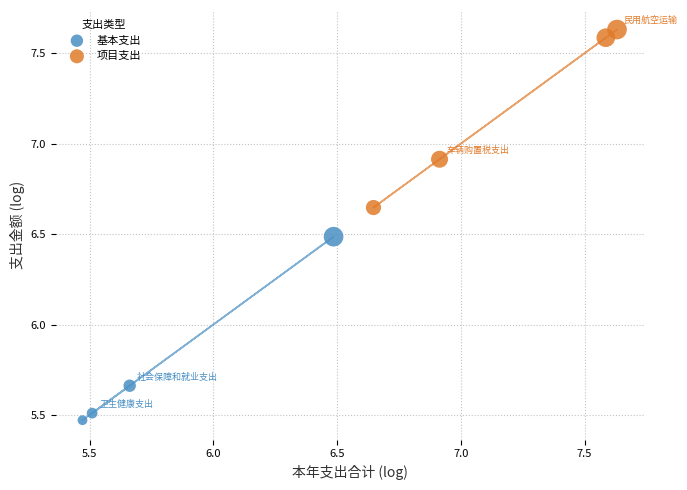

Which series reaches the maximum Y coordinate?

项目支出